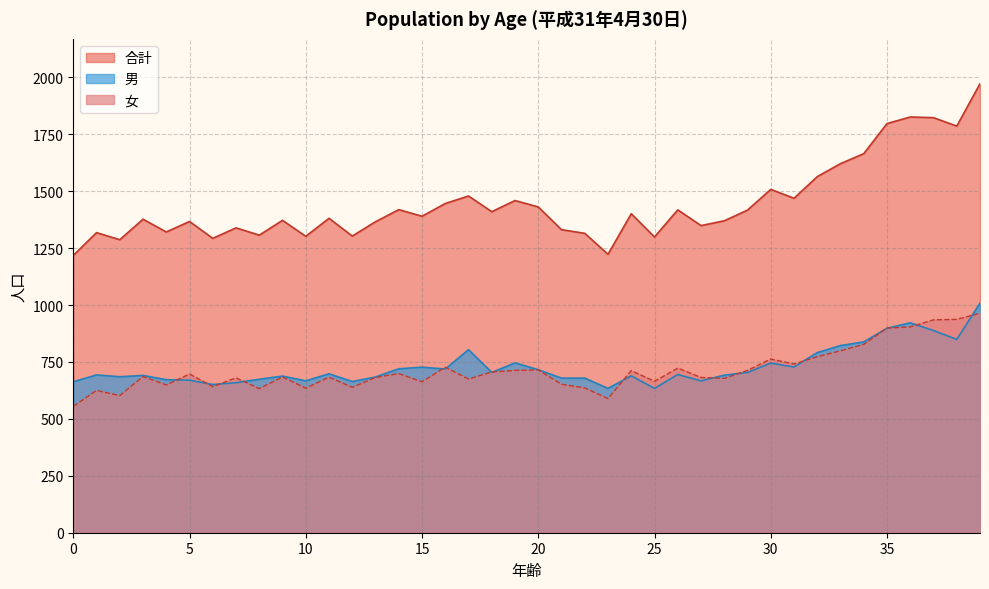

At which label does 男 first exceed 695?

11